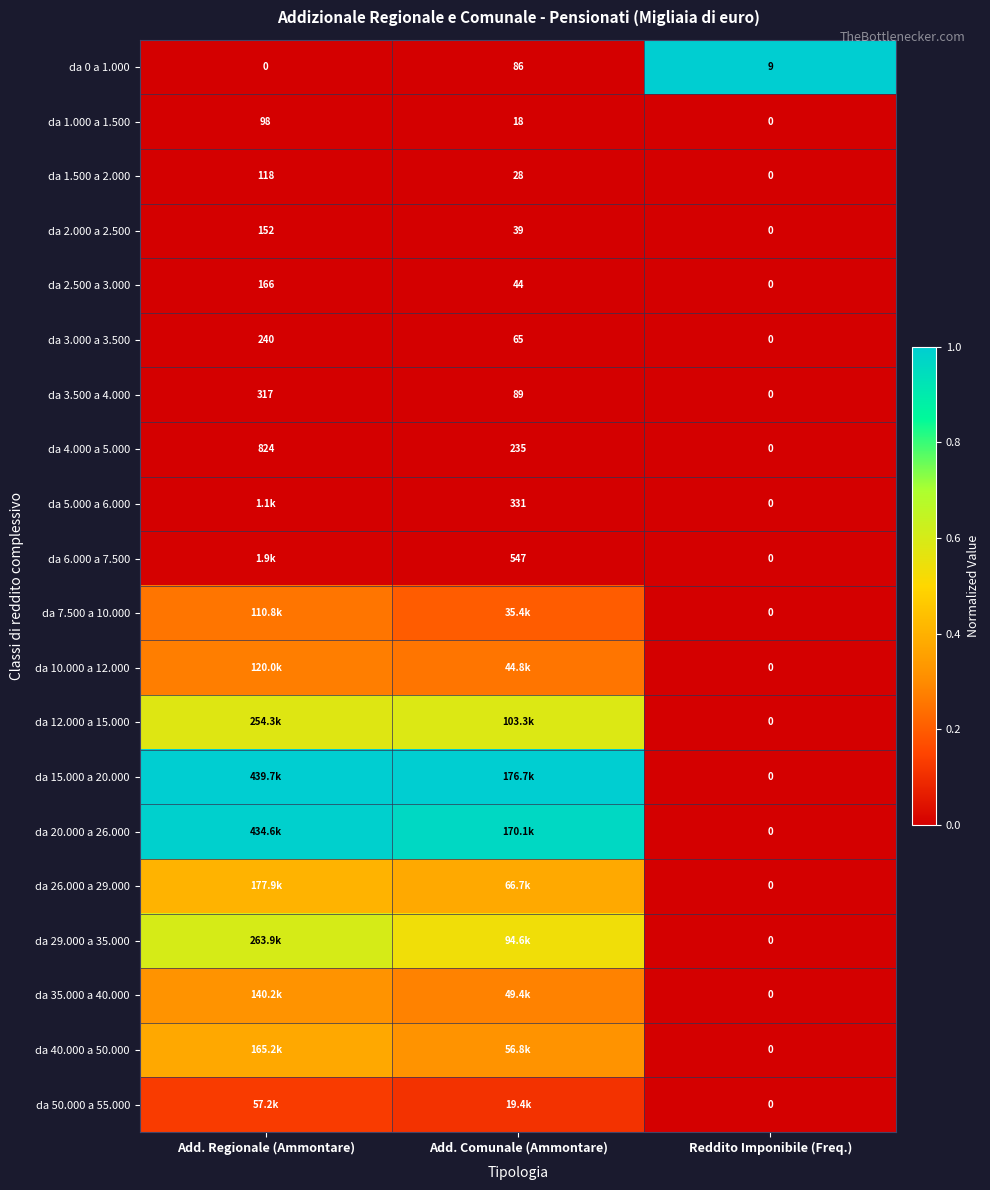

Is the value of da 29.000 a 35.000 at Reddito Imponibile (Freq.) greater than the value of da 4.000 a 5.000 at Add. Regionale (Ammontare)?

No